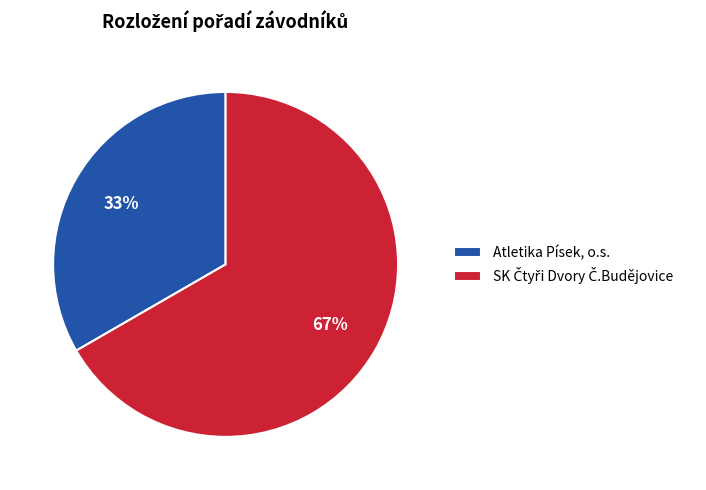

How many segments does this pie chart have?

2